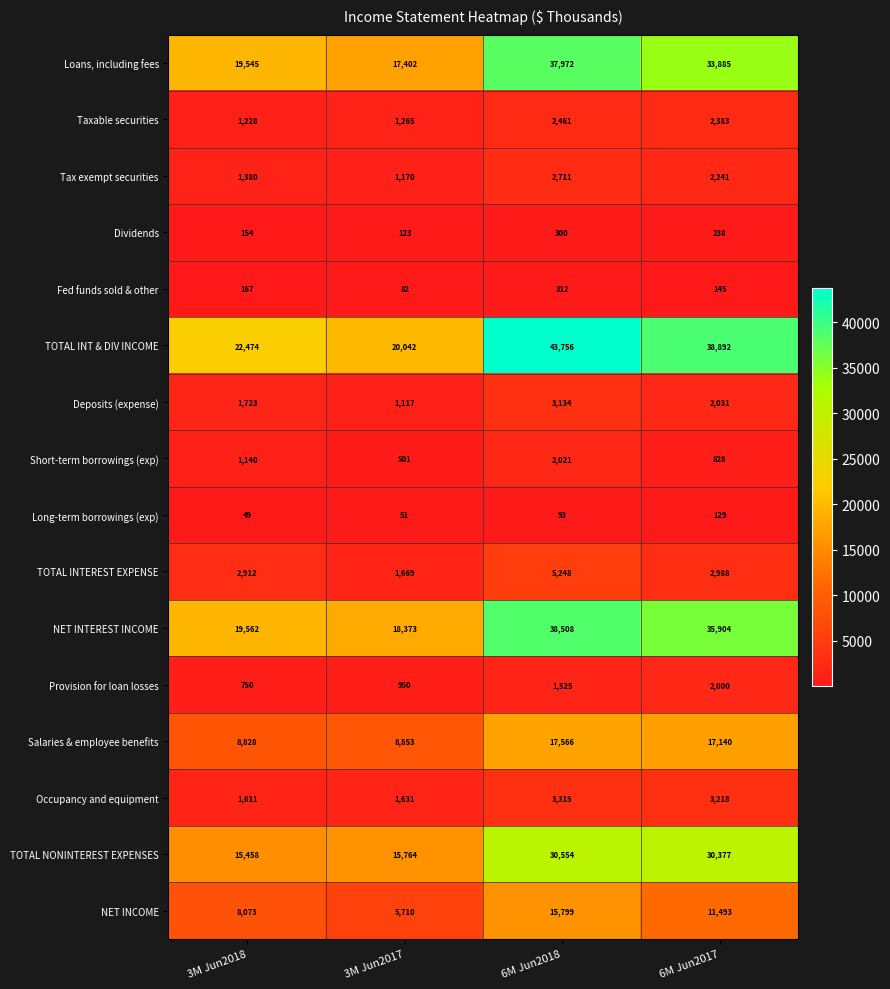

Count the number of categories in the chart.

4